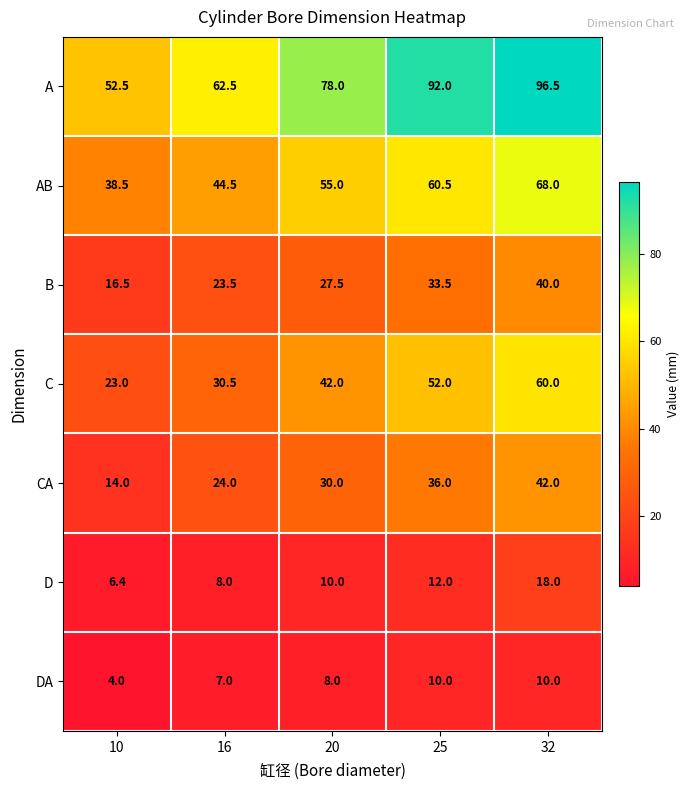

At which category is the sum across all series the highest?

32